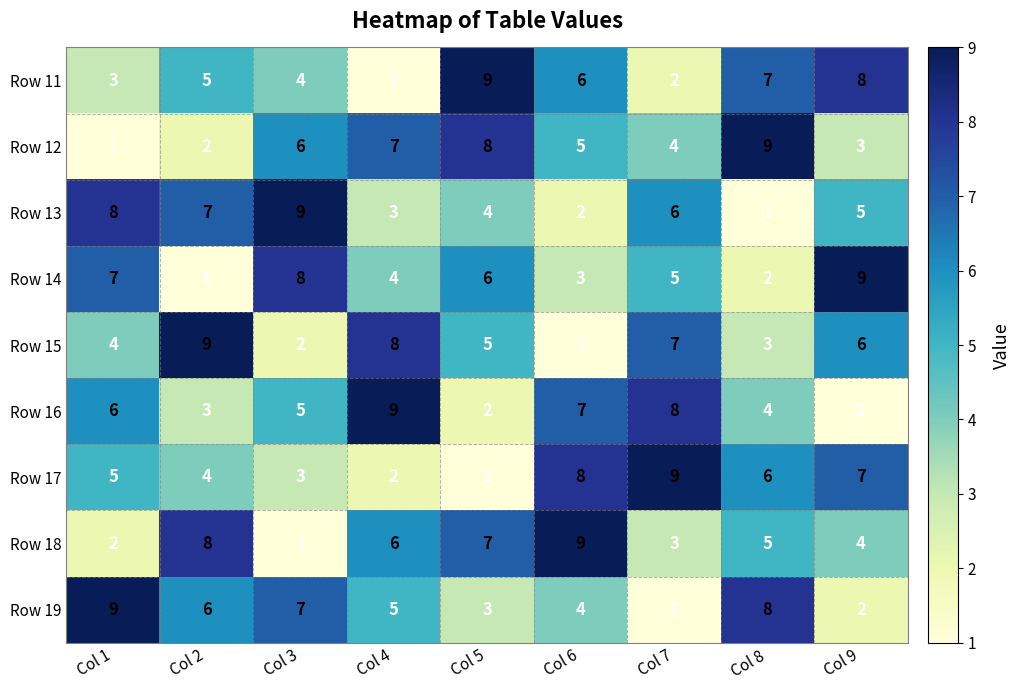

Which category has the lowest value in the Row 16 series?

Col 9